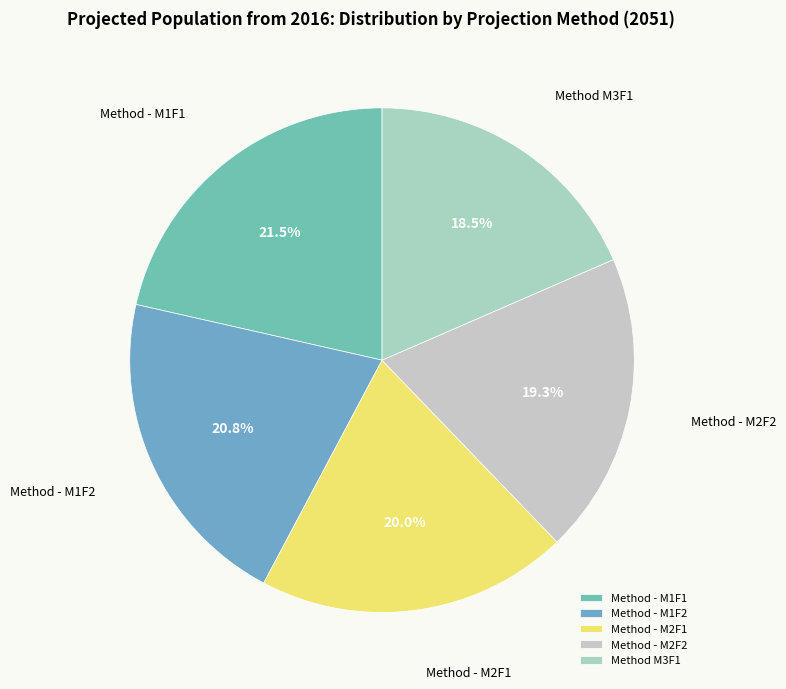

Is it true that Method - M2F2 is 9% of the pie?

False